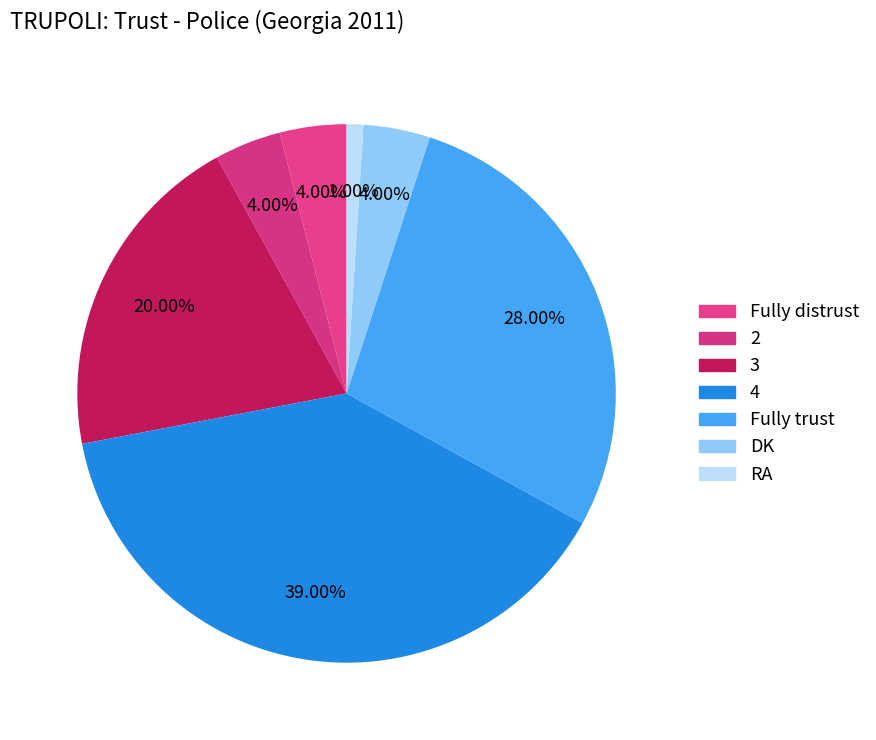

To the nearest percent, what percentage of the pie is 4?

39%